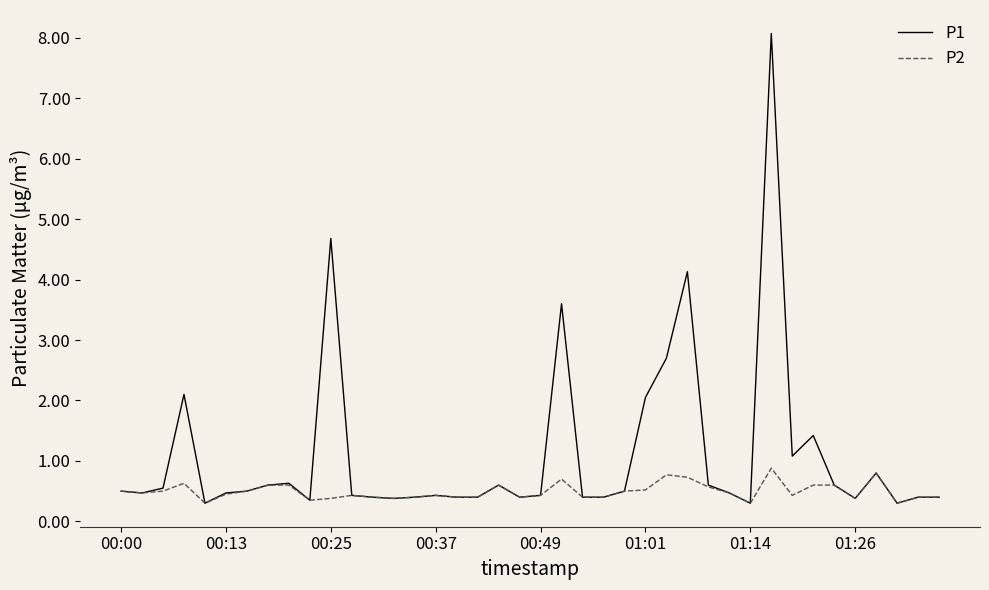

What is the maximum value for P1?

8.1